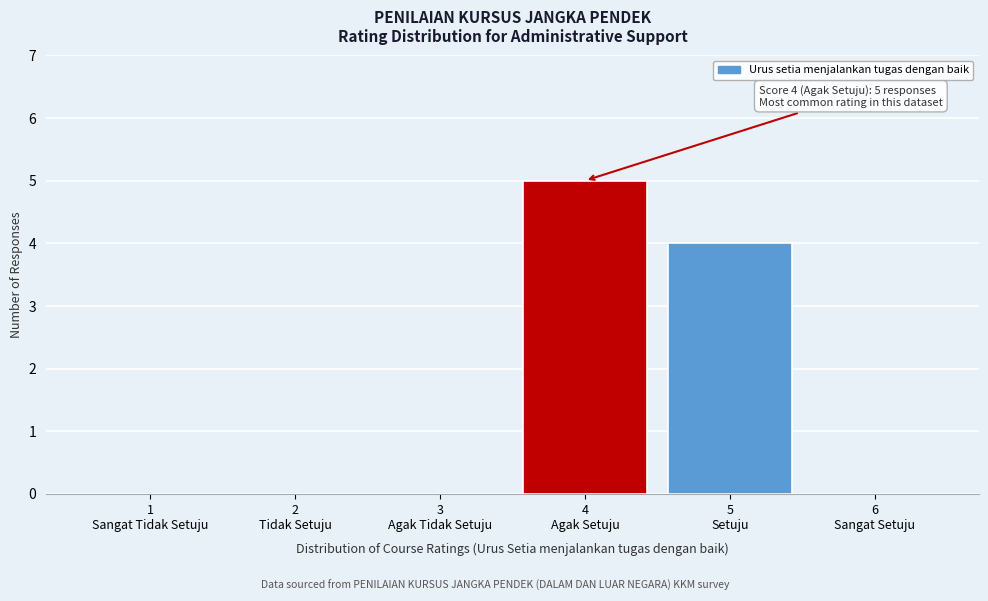

What is the maximum value shown in the chart?

5